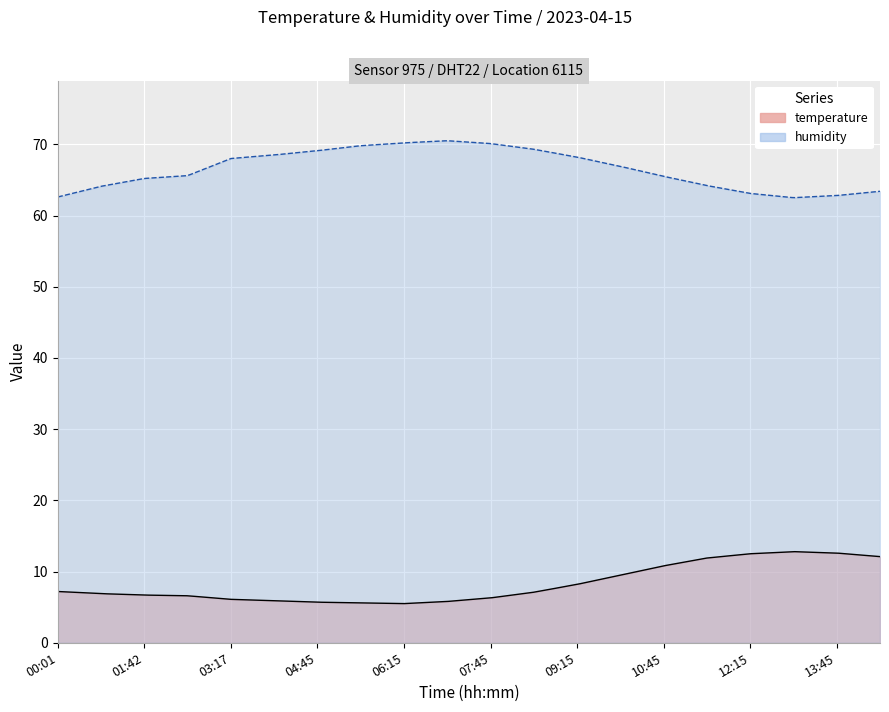

What is the sum of the temperature values at 06:15 and 08:30?

12.6